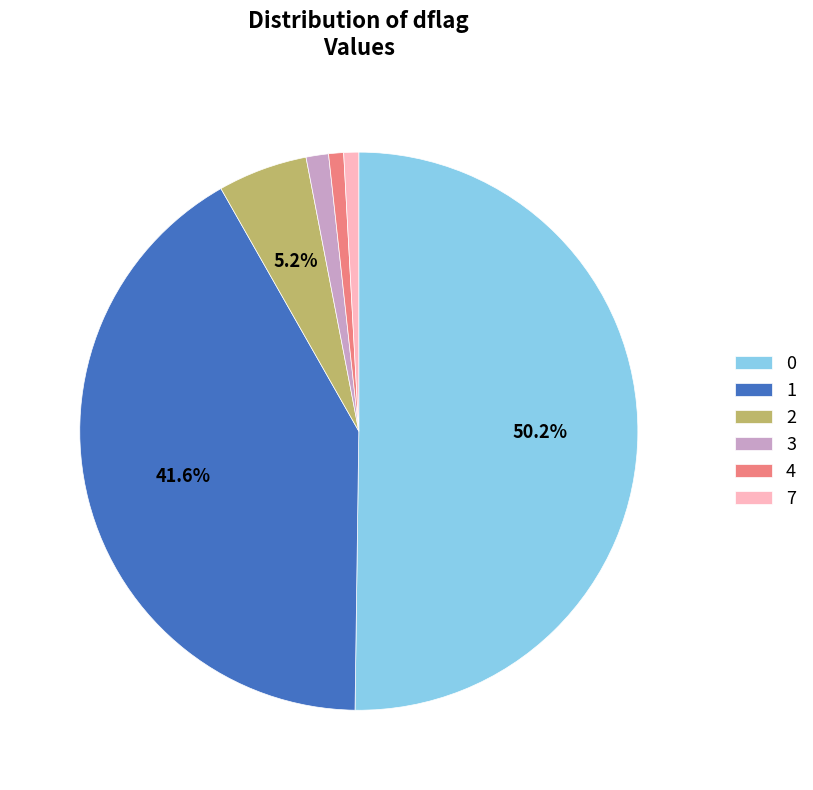

Combined, do 0 and 3 account for over 50%?

Yes